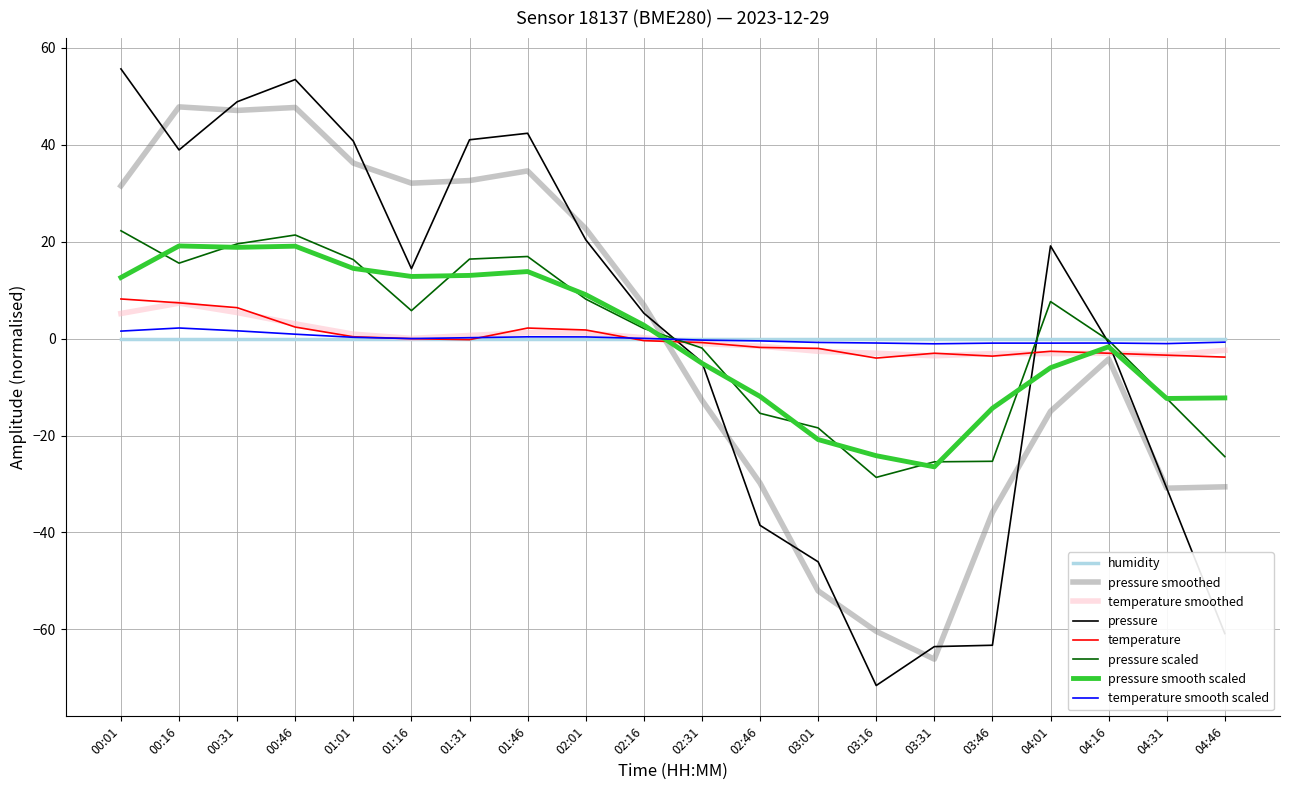

Between 01:31 and 03:31, which series saw the biggest shift?

pressure